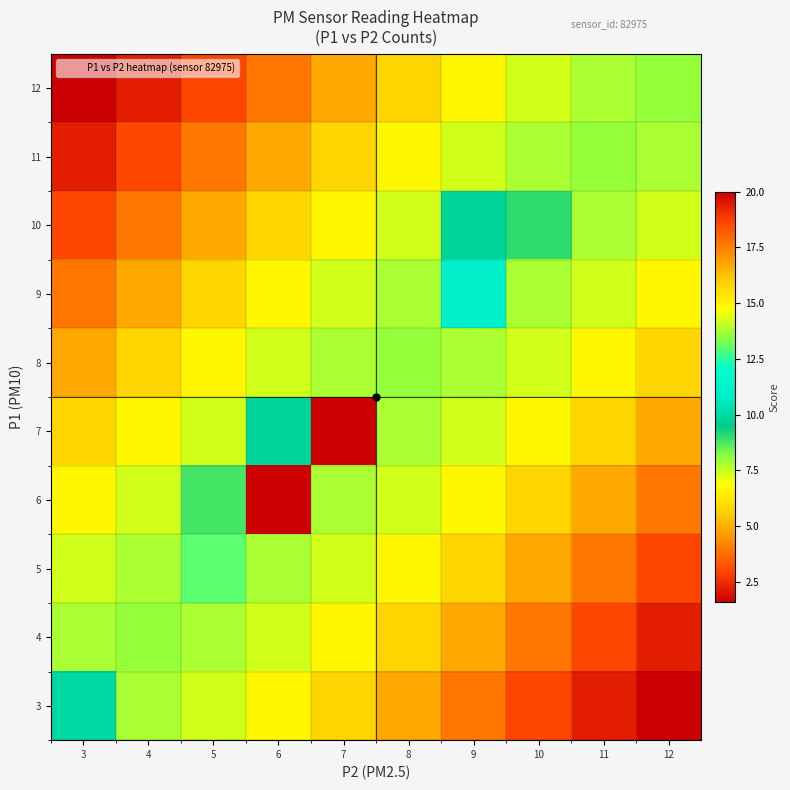

At which category does the chart reach its minimum across all series?

12